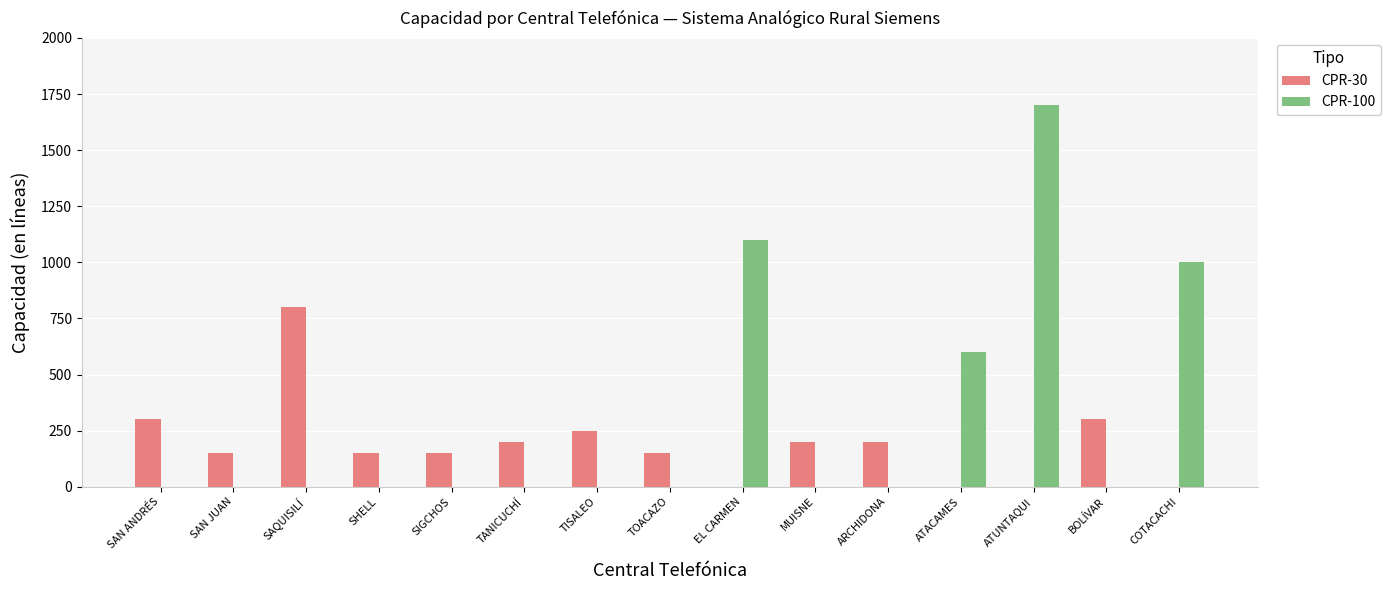

The value of CPR-30 at SAN JUAN is 42. True or false?

False